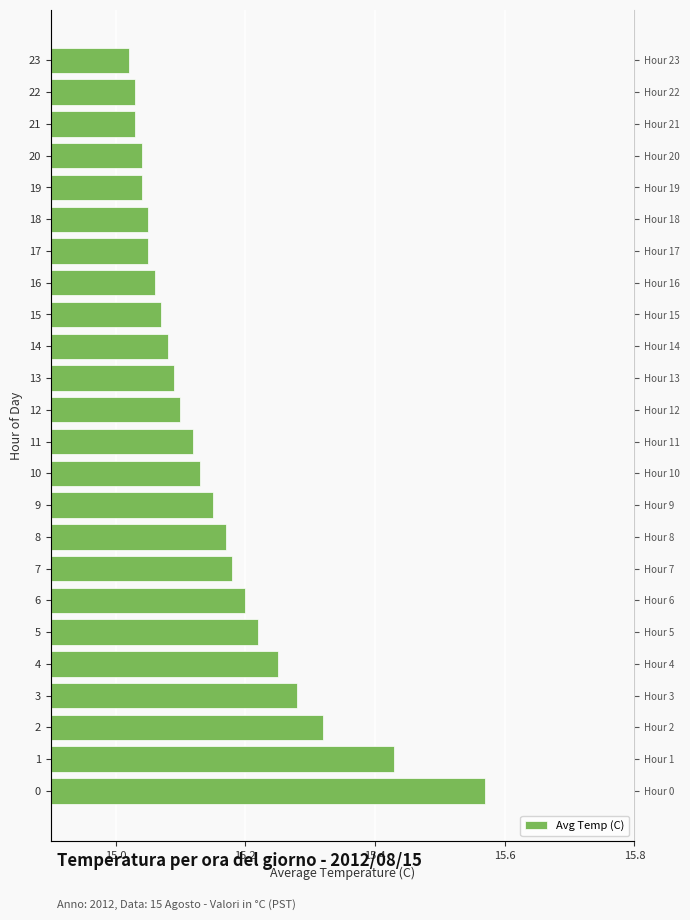

What is the ratio of the value at 21 to the value at 8?

1.0